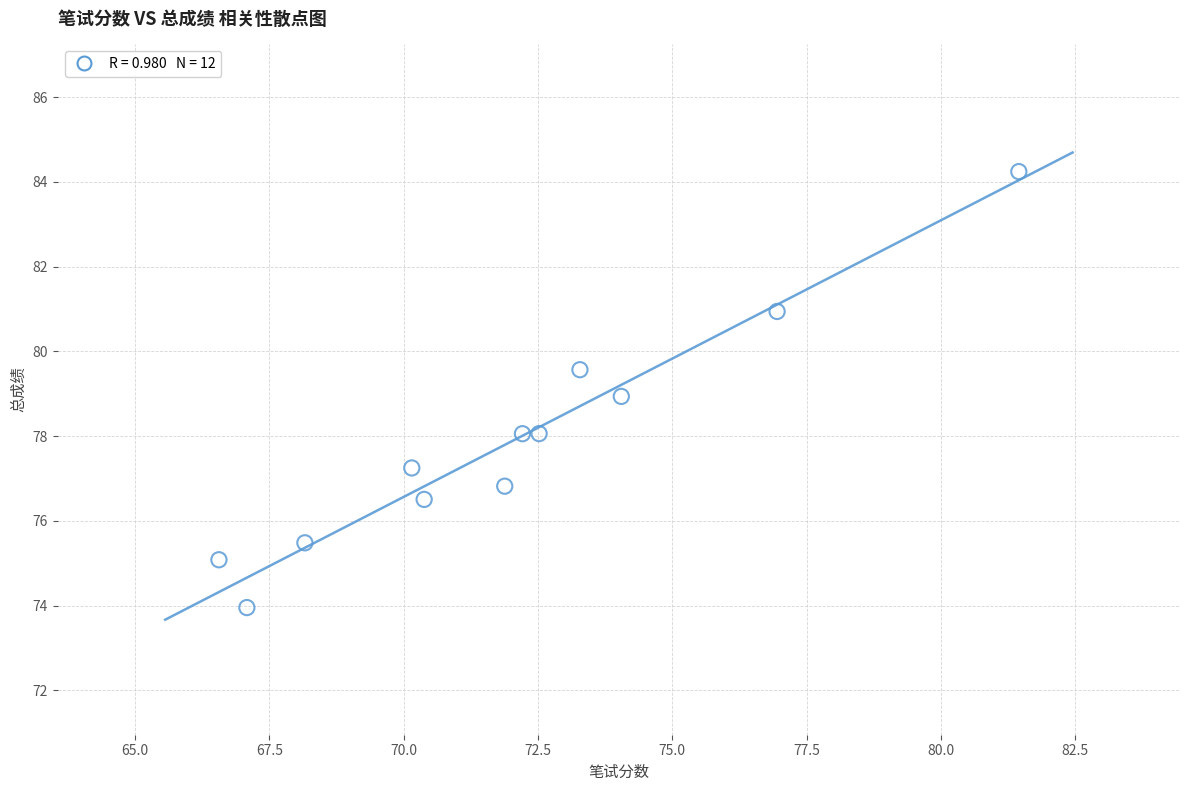

What is the range of Y values (max minus min)?

10.3